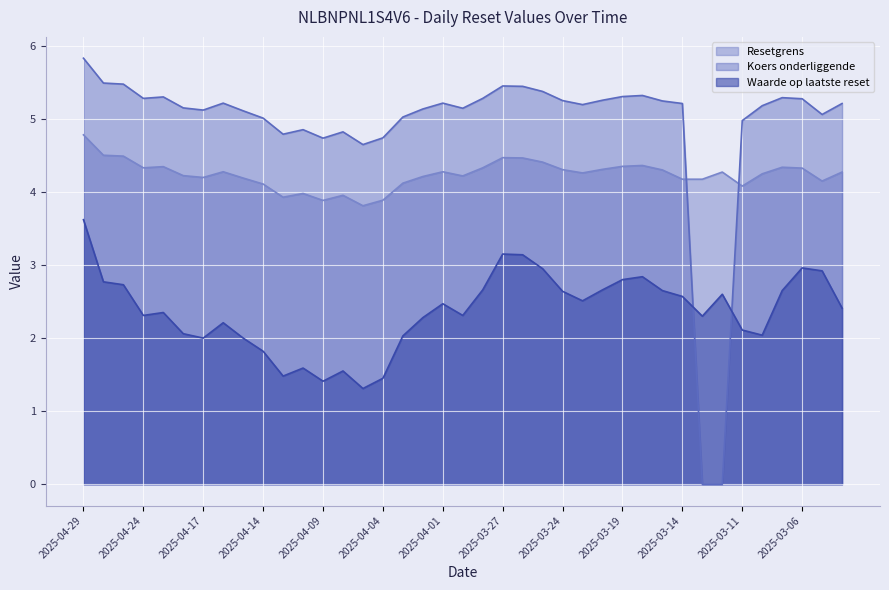

How many values in the Waarde op laatste reset series exceed 2?

30